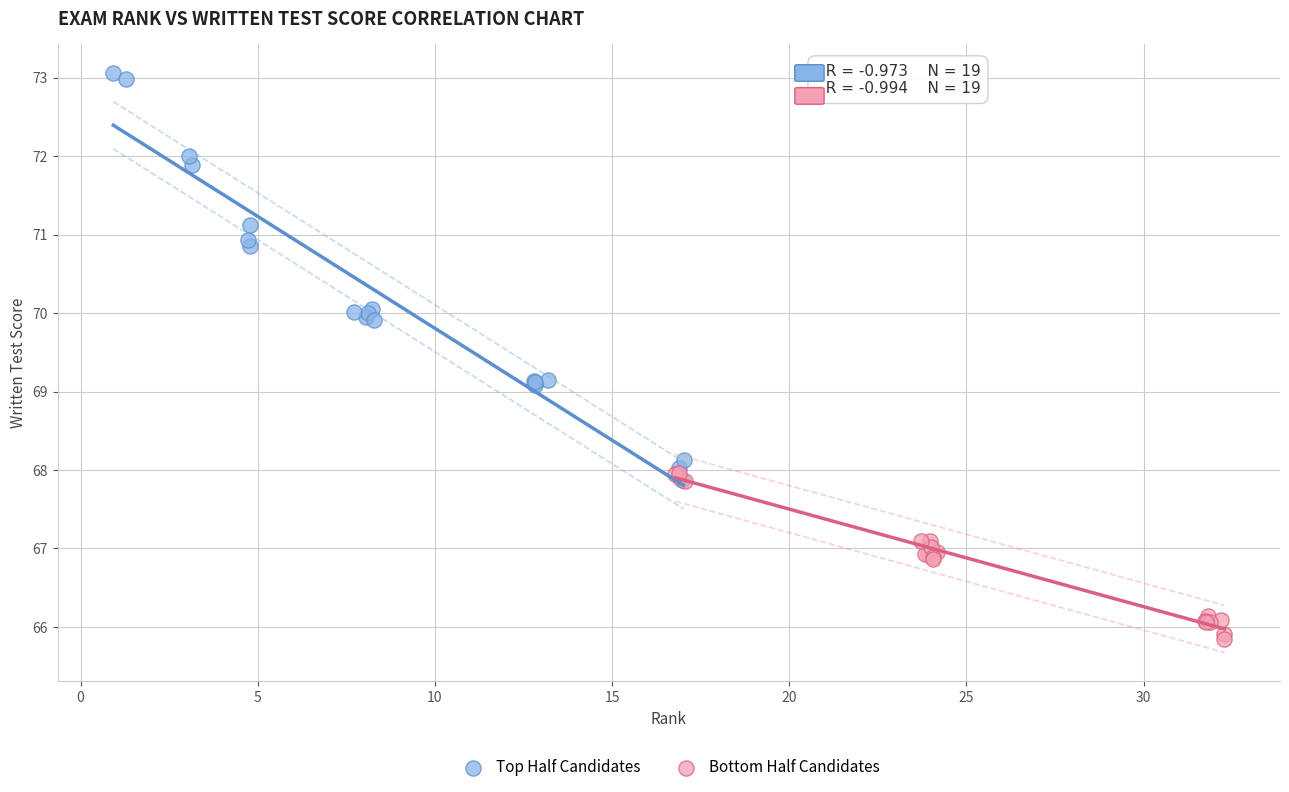

What are all the series names shown in the legend?

Top Half Candidates, Bottom Half Candidates